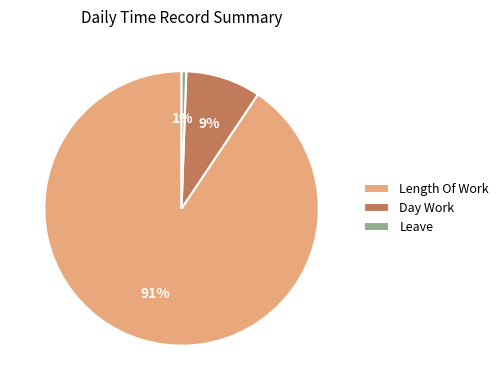

Is there any slice that represents more than half of the pie?

Yes